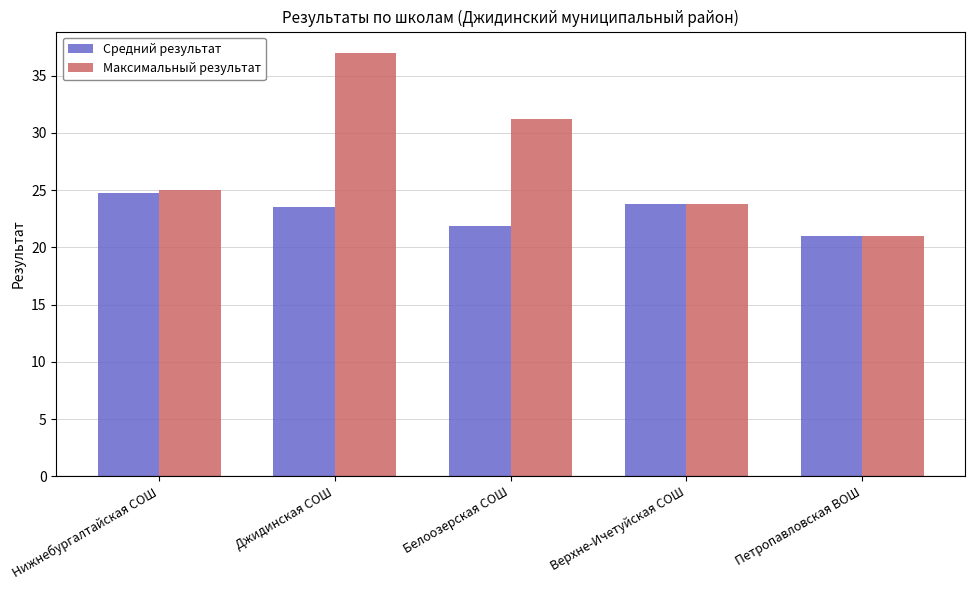

What is the label of the 4th bar from the right?

Джидинская СОШ